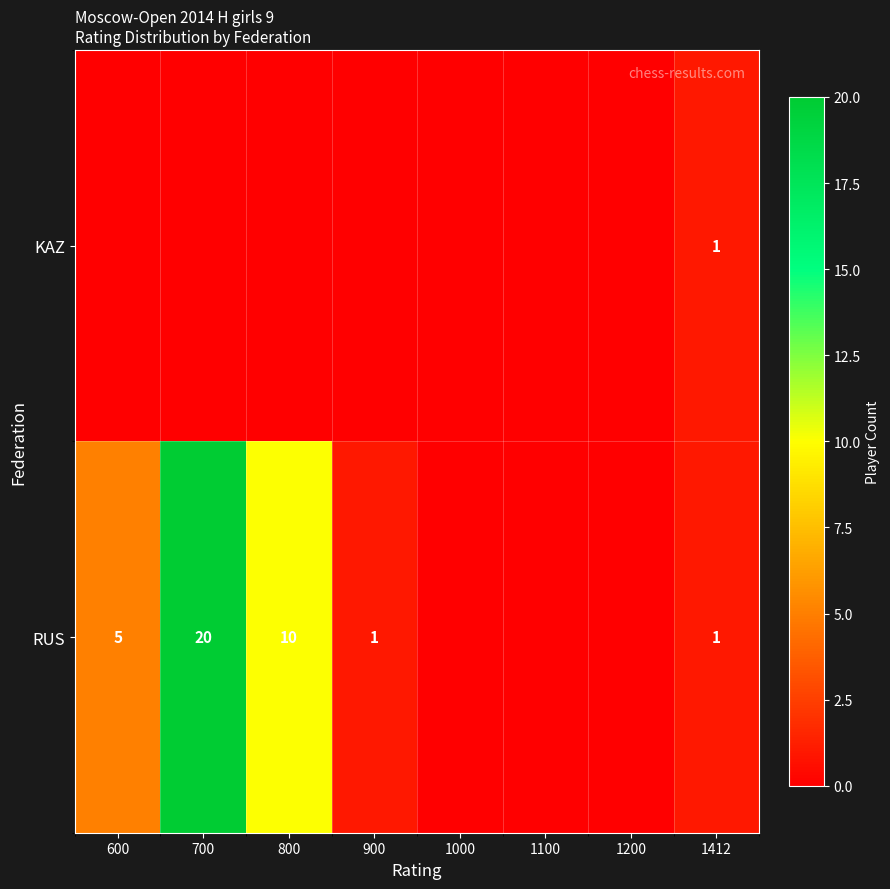

At which category is the sum across all series the highest?

700